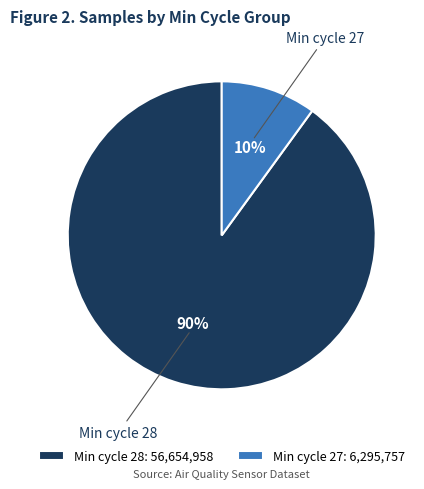

Is there a majority slice in this chart?

Yes